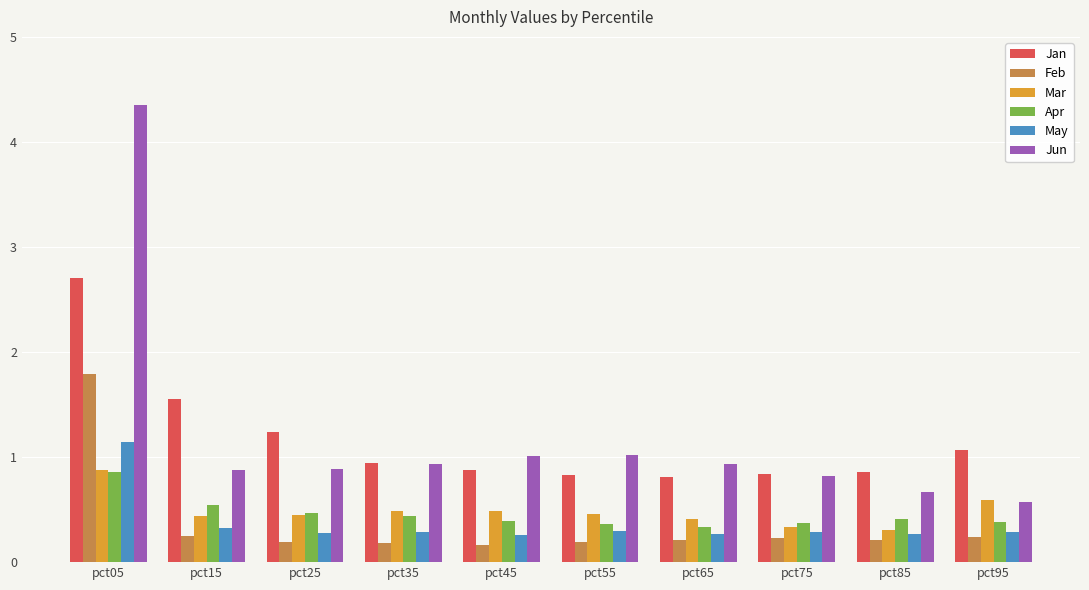

What is the sum of the Mar values at pct75 and pct35?

0.8